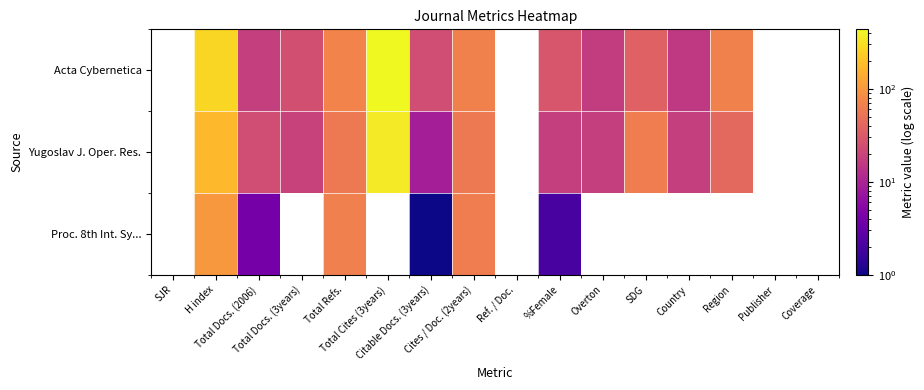

Rank the series by their average value, from highest to lowest.

Acta Cybernetica, Yugoslav J. Oper. Res., Proc. 8th Int. Sy...